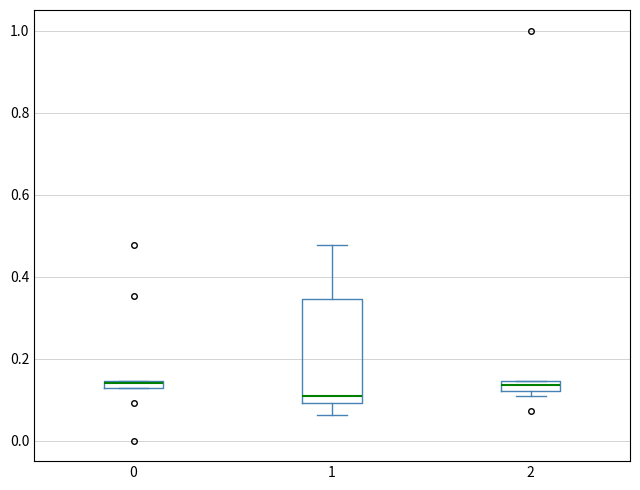

Where is the upper edge of the box at x = 1 on the y-axis? The values are not printed on the chart, so give them approximately, as read against the axis.

0.34